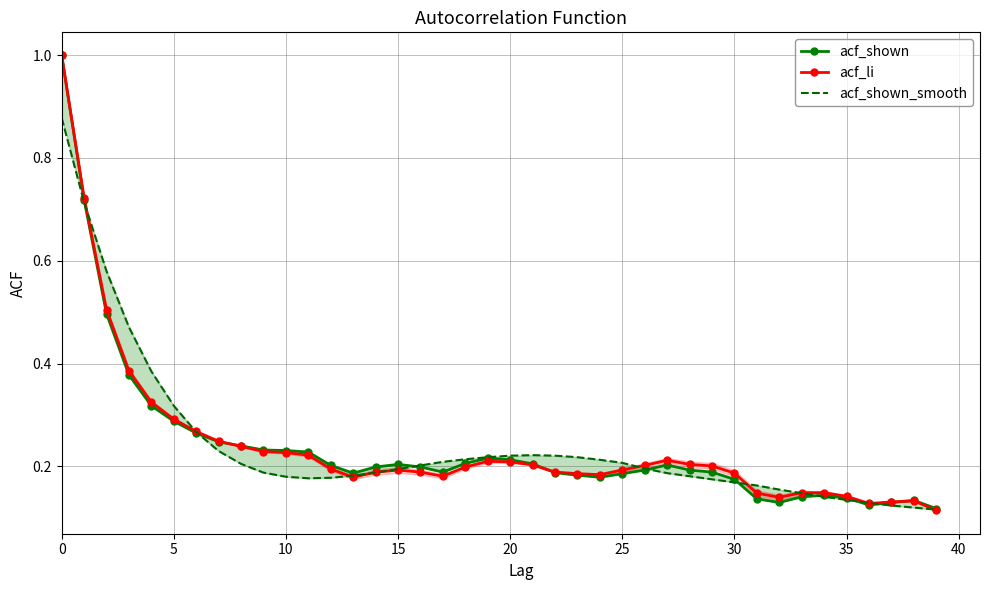

What is the total value across all series at 24?

0.6